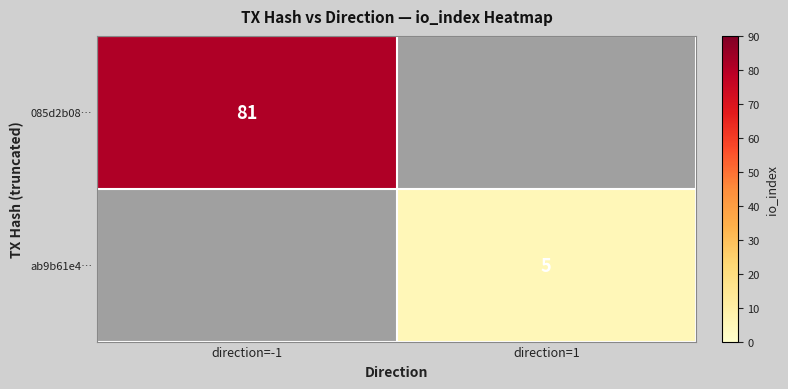

Is it true that 085d2b08… equals 113 at direction=-1?

False